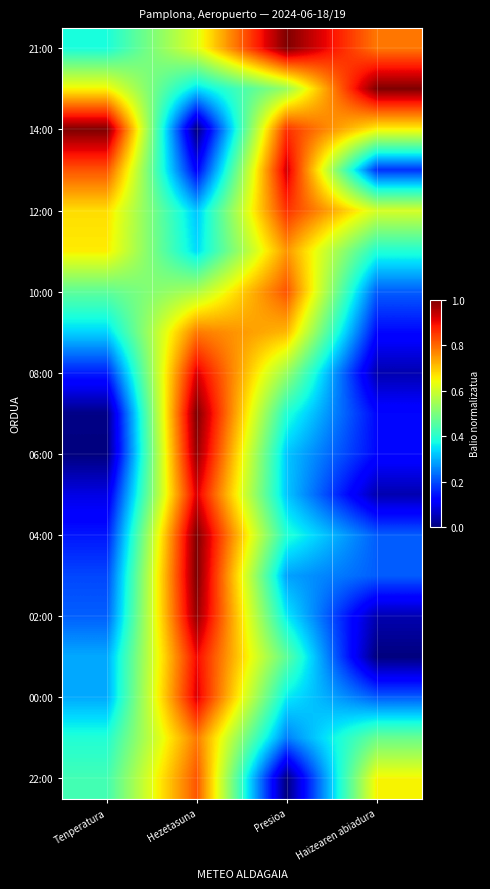

Count the number of data series in this chart.

19